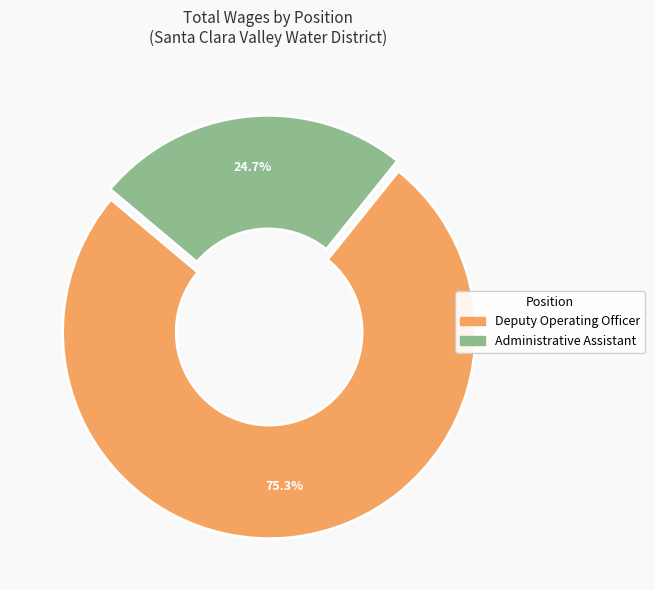

To the nearest percent, what is the difference between the Deputy Operating Officer and Administrative Assistant slice percentages?

51%